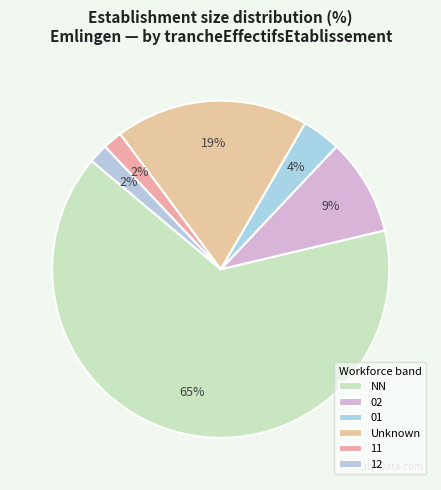

How many segments does this pie chart have?

6